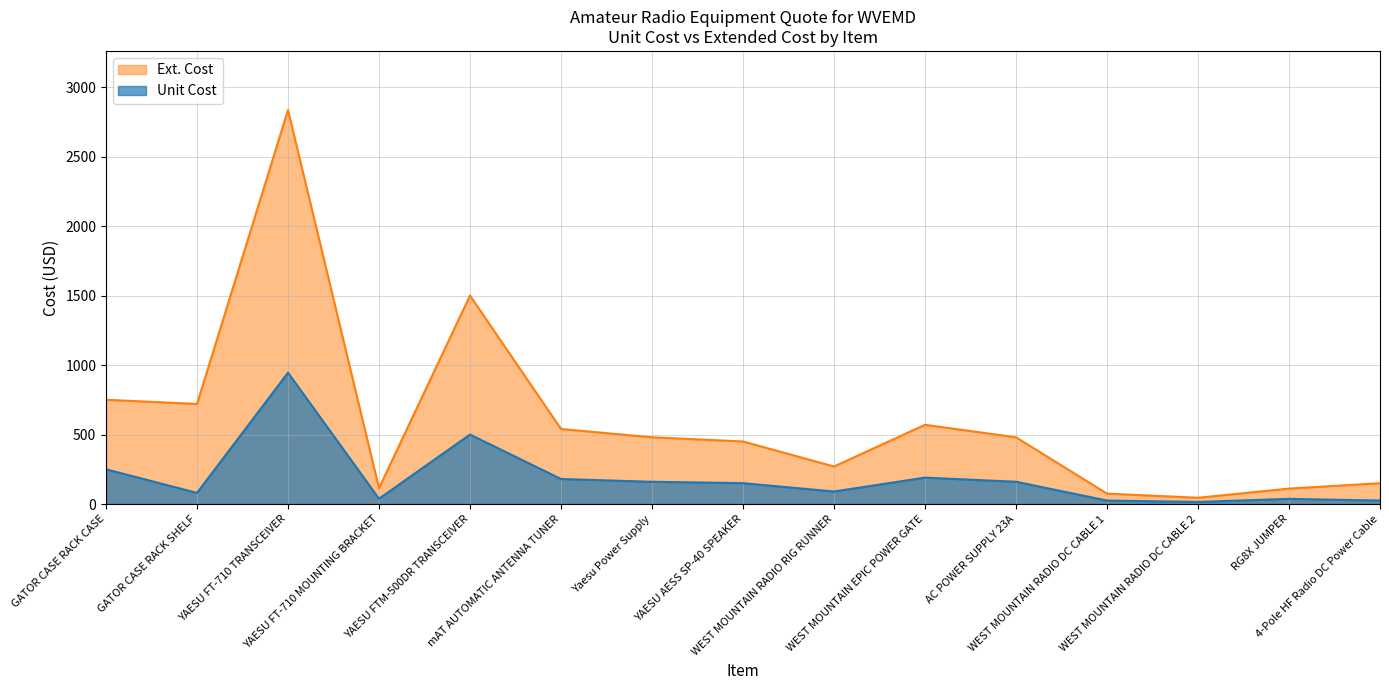

Reading right to left, list all the values displayed in this chart.

Unit Cost: 24.9	37.0	14.9	24.9	160.0	189.9	90.0	150.0	160.0	179.9	499.9	38.0	945.0	80.0	250.0
Ext. Cost: 149.7	111.0	44.9	74.8	480.0	569.9	269.9	450.0	480.0	539.9	1499.8	114.0	2834.8	719.9	750.0